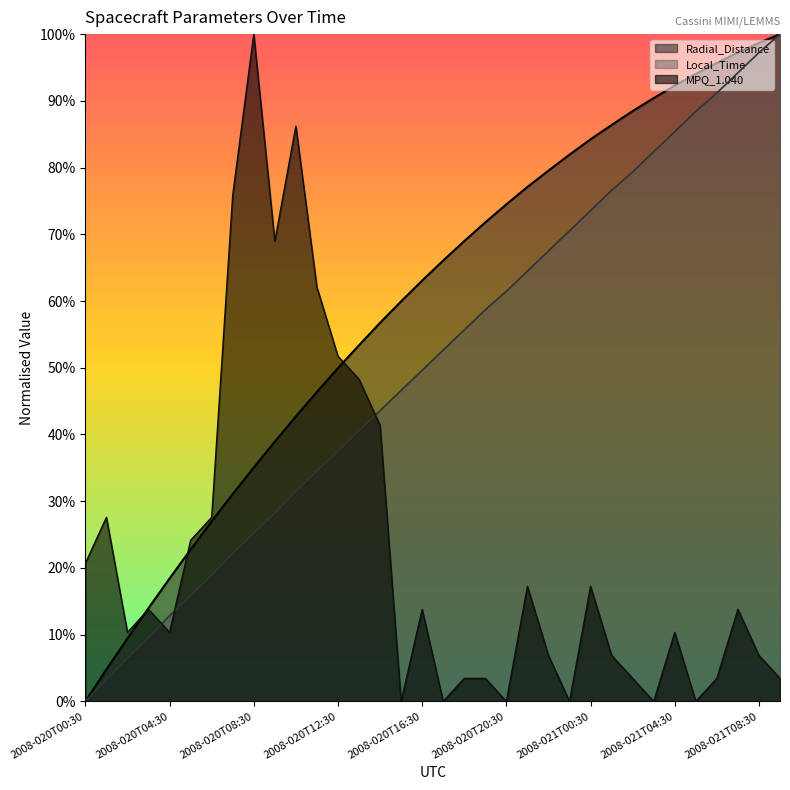

How many values in the Local_Time series exceed 0?

33